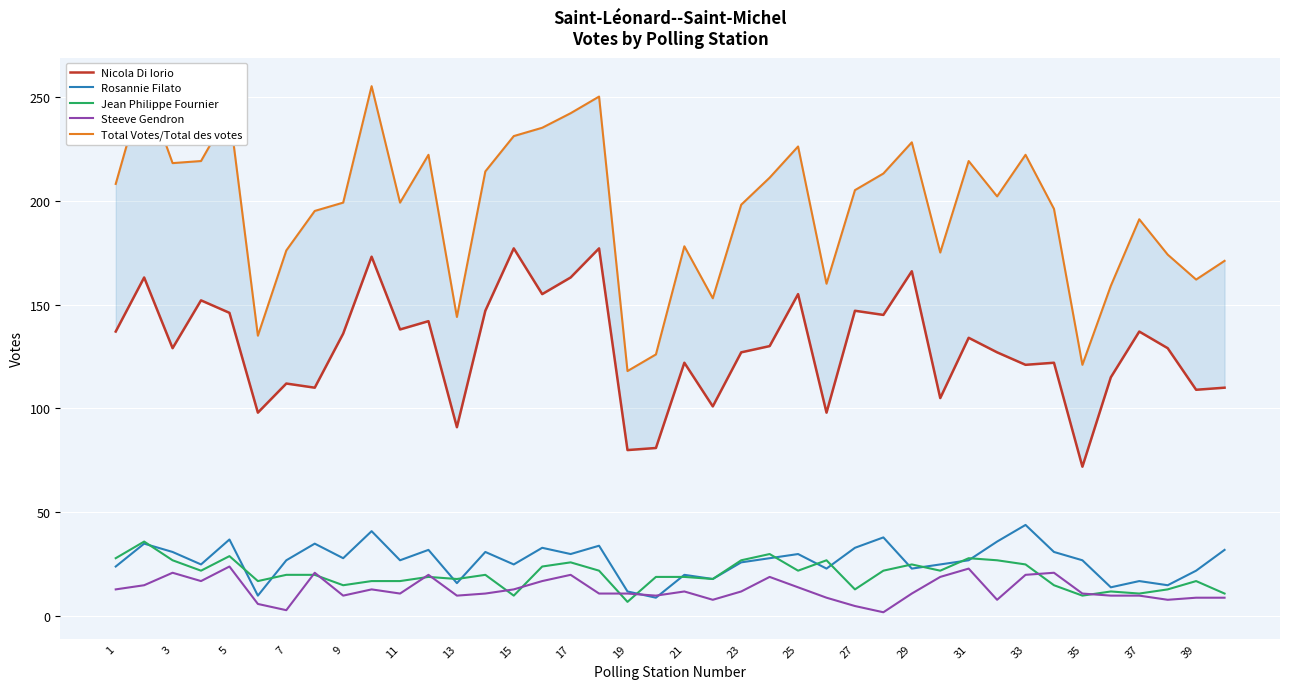

True or false: Steeve Gendron has a value of 11 at 11.

True